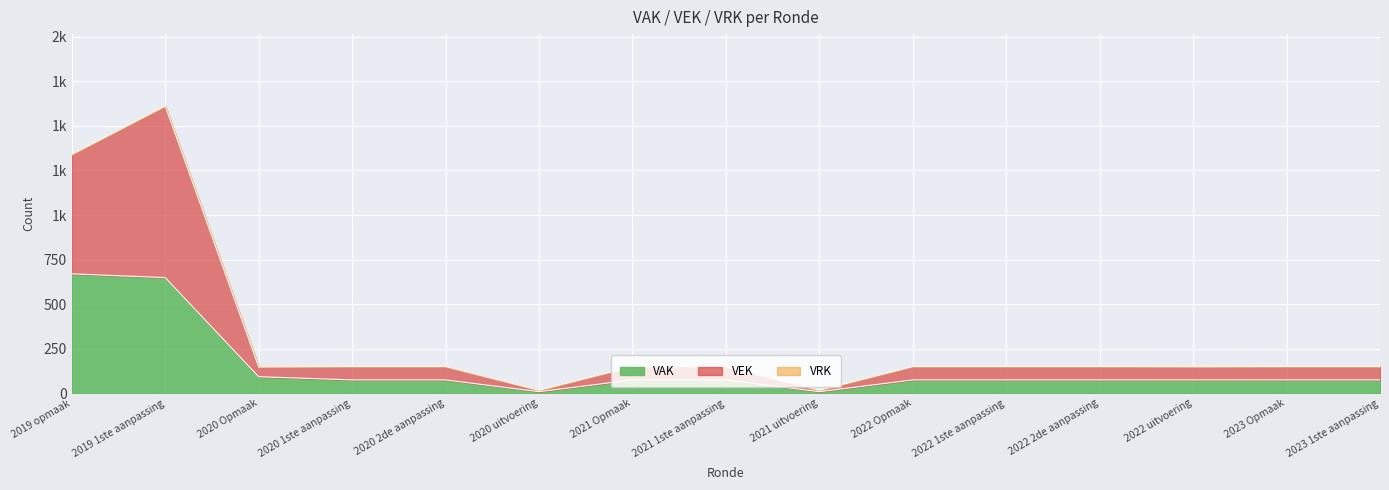

True or false: VAK has more than 1 points higher than both neighbors.

False